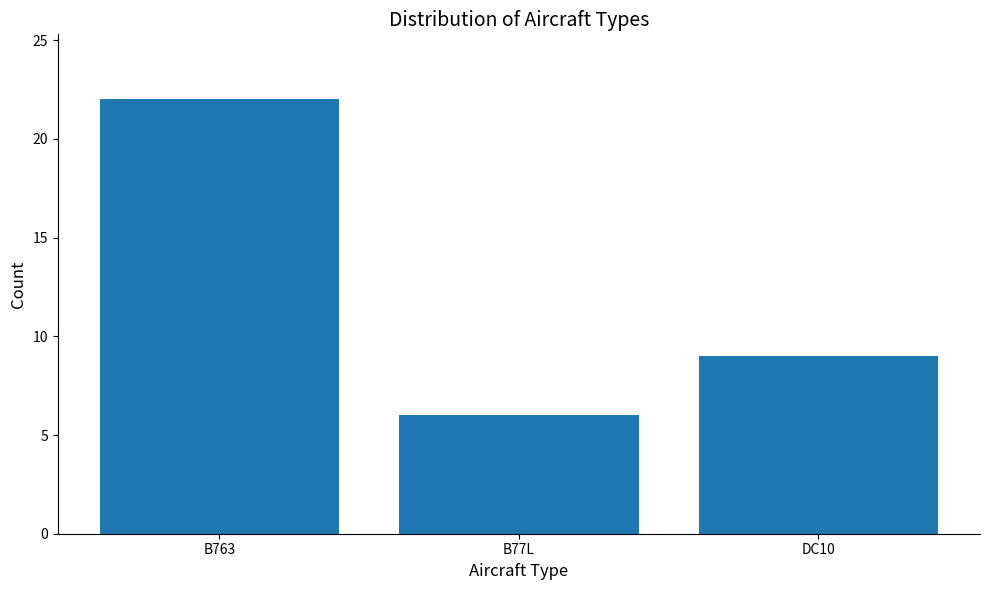

What is the smallest value displayed?

6